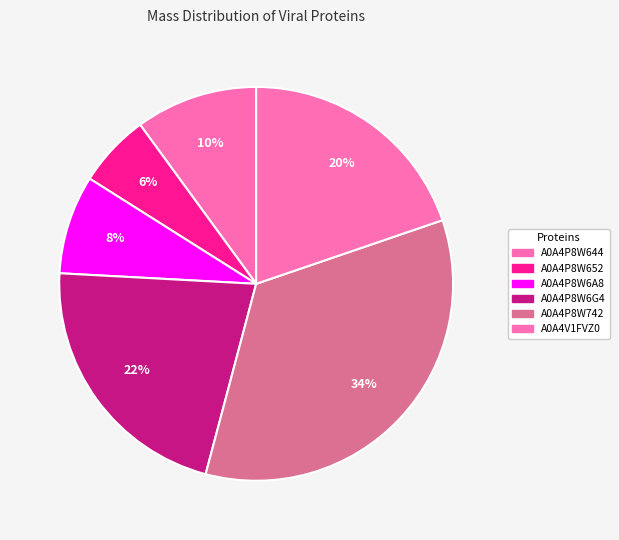

To the nearest percent, what is the average slice percentage?

17%